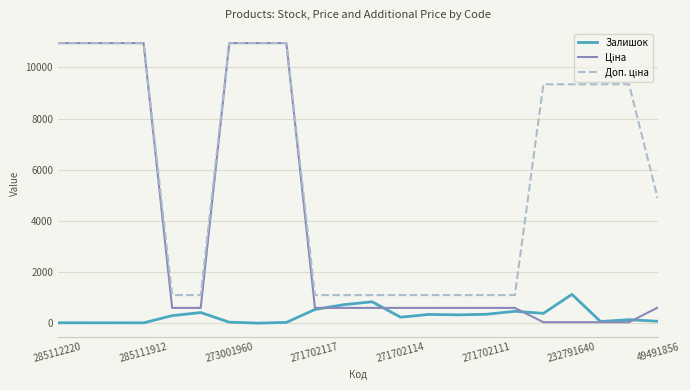

What is the maximum value shown in the chart?

10952.0